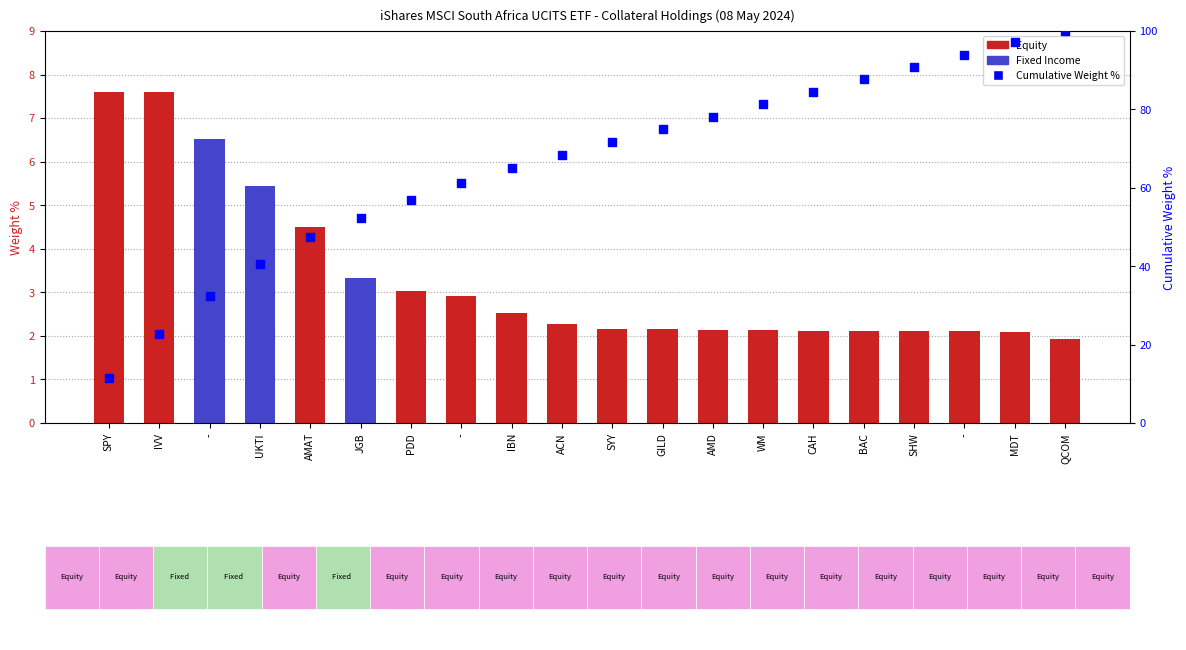

What is the total value across all series at UKTI?

46.1